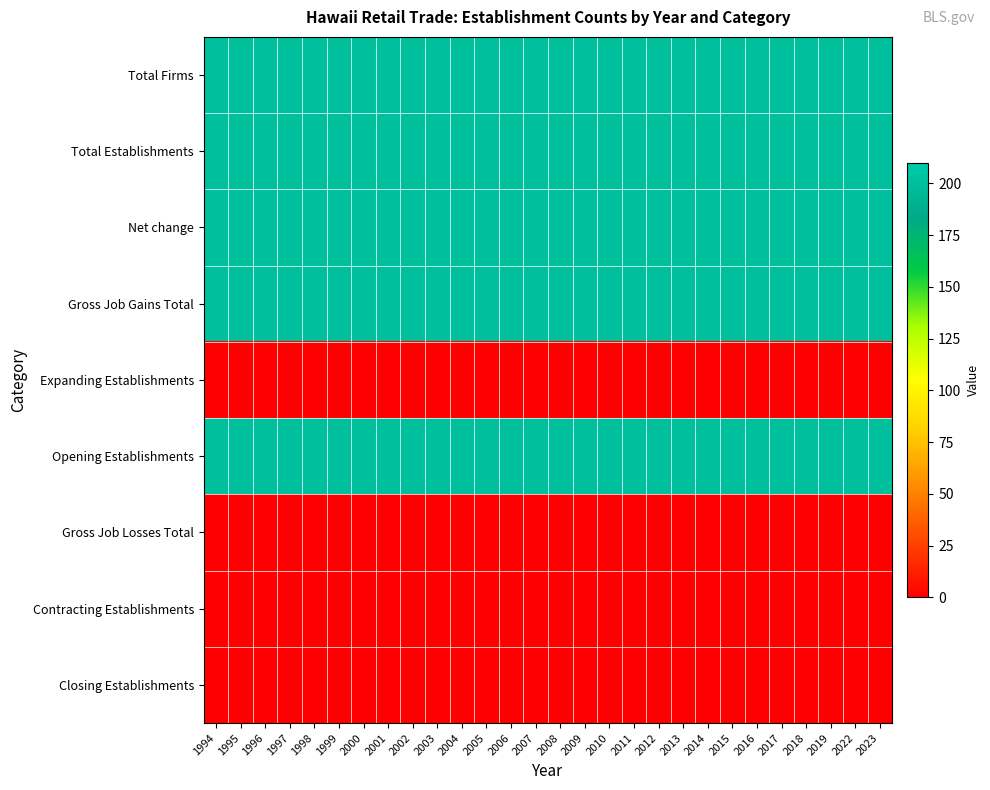

Reading left to right, what are all the values shown in this chart?

Total Firms: 1994=200	1995=200	1996=200	1997=200	1998=200	1999=200	2000=200	2001=200	2002=200	2003=200	2004=200	2005=200	2006=200	2007=200	2008=200	2009=200	2010=200	2011=200	2012=200	2013=200	2014=200	2015=200	2016=200	2017=200	2018=200	2019=200	2022=200	2023=200
Total Establishments: 1994=200	1995=200	1996=200	1997=200	1998=200	1999=200	2000=200	2001=200	2002=200	2003=200	2004=200	2005=200	2006=200	2007=200	2008=200	2009=200	2010=200	2011=200	2012=200	2013=200	2014=200	2015=200	2016=200	2017=200	2018=200	2019=200	2022=200	2023=200
Net change: 1994=200	1995=200	1996=200	1997=200	1998=200	1999=200	2000=200	2001=200	2002=200	2003=200	2004=200	2005=200	2006=200	2007=200	2008=200	2009=200	2010=200	2011=200	2012=200	2013=200	2014=200	2015=200	2016=200	2017=200	2018=200	2019=200	2022=200	2023=200
Gross Job Gains Total: 1994=200	1995=200	1996=200	1997=200	1998=200	1999=200	2000=200	2001=200	2002=200	2003=200	2004=200	2005=200	2006=200	2007=200	2008=200	2009=200	2010=200	2011=200	2012=200	2013=200	2014=200	2015=200	2016=200	2017=200	2018=200	2019=200	2022=200	2023=200
Expanding Establishments: 1994=0	1995=0	1996=0	1997=0	1998=0	1999=0	2000=0	2001=0	2002=0	2003=0	2004=0	2005=0	2006=0	2007=0	2008=0	2009=0	2010=0	2011=0	2012=0	2013=0	2014=0	2015=0	2016=0	2017=0	2018=0	2019=0	2022=0	2023=0
Opening Establishments: 1994=200	1995=200	1996=200	1997=200	1998=200	1999=200	2000=200	2001=200	2002=200	2003=200	2004=200	2005=200	2006=200	2007=200	2008=200	2009=200	2010=200	2011=200	2012=200	2013=200	2014=200	2015=200	2016=200	2017=200	2018=200	2019=200	2022=200	2023=200
Gross Job Losses Total: 1994=0	1995=0	1996=0	1997=0	1998=0	1999=0	2000=0	2001=0	2002=0	2003=0	2004=0	2005=0	2006=0	2007=0	2008=0	2009=0	2010=0	2011=0	2012=0	2013=0	2014=0	2015=0	2016=0	2017=0	2018=0	2019=0	2022=0	2023=0
Contracting Establishments: 1994=0	1995=0	1996=0	1997=0	1998=0	1999=0	2000=0	2001=0	2002=0	2003=0	2004=0	2005=0	2006=0	2007=0	2008=0	2009=0	2010=0	2011=0	2012=0	2013=0	2014=0	2015=0	2016=0	2017=0	2018=0	2019=0	2022=0	2023=0
Closing Establishments: 1994=0	1995=0	1996=0	1997=0	1998=0	1999=0	2000=0	2001=0	2002=0	2003=0	2004=0	2005=0	2006=0	2007=0	2008=0	2009=0	2010=0	2011=0	2012=0	2013=0	2014=0	2015=0	2016=0	2017=0	2018=0	2019=0	2022=0	2023=0